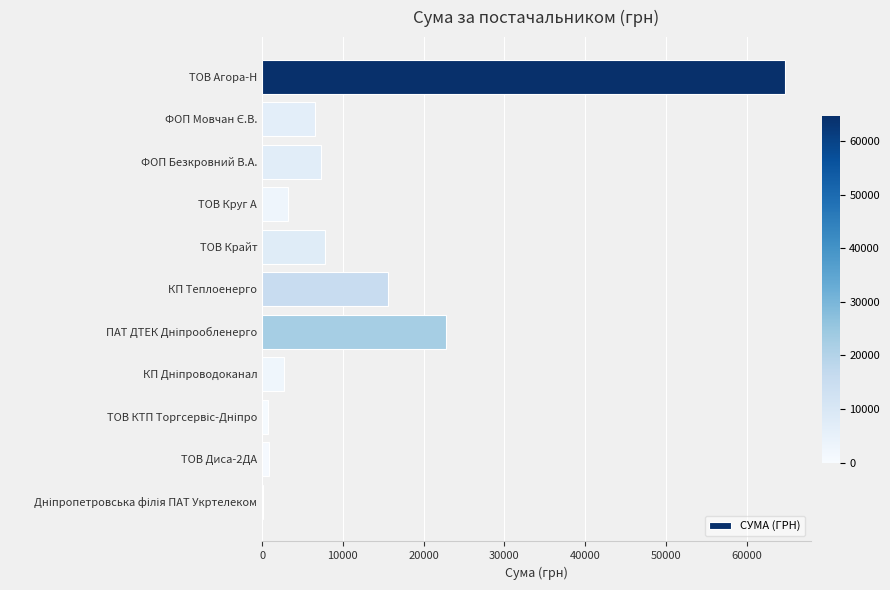

True or false: the data shows 7757.3 at ТОВ Крайт.

True